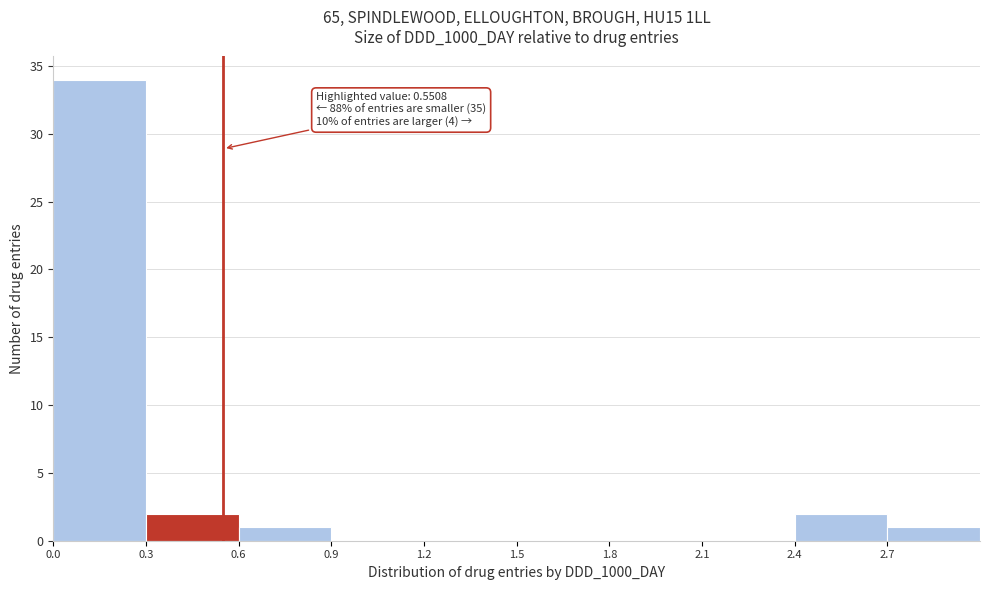

Which range on the x-axis has the tallest bar?

0.0 to 0.3